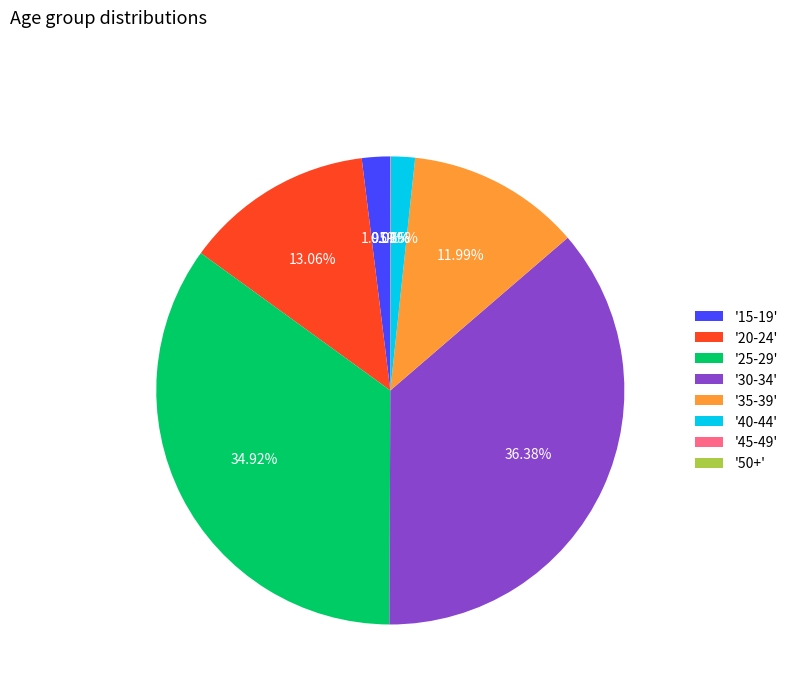

Is there a majority slice in this chart?

No